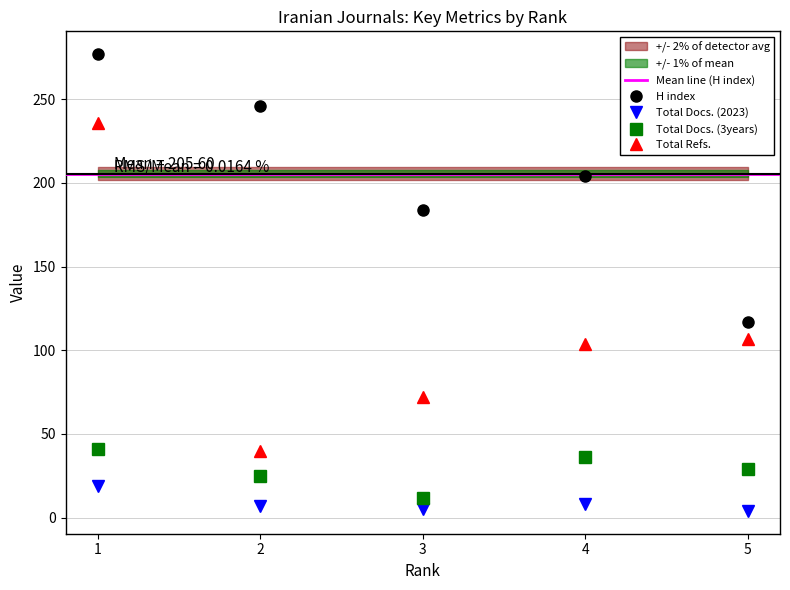

What are all the series names shown in the legend?

H index, Total Docs. (2023), Total Docs. (3years), Total Refs.